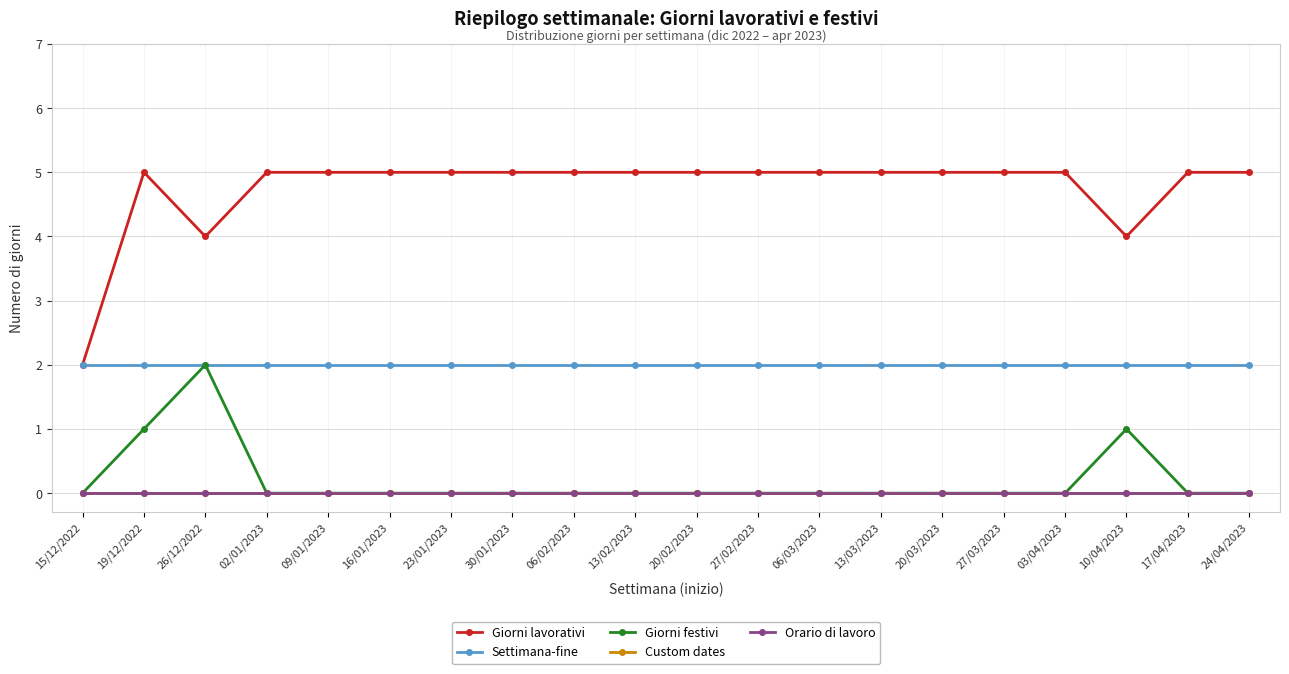

What position from the right is 02/01/2023?

17